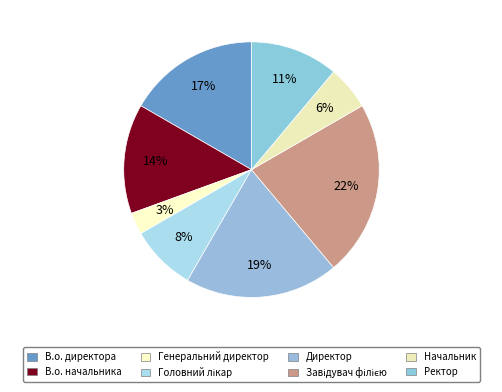

The В.о. директора slice represents 4% of the pie. True or false?

False